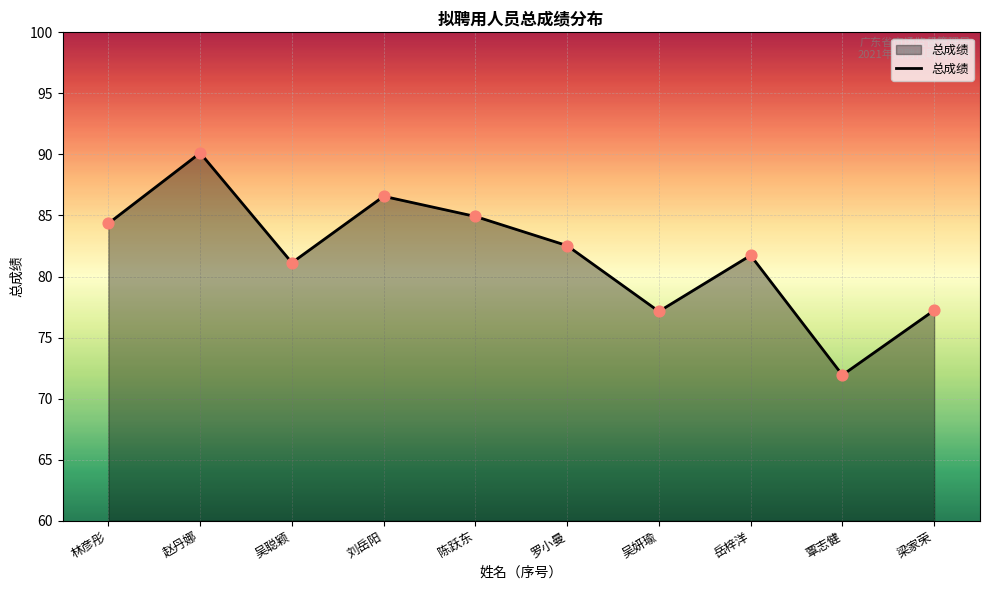

Which has a higher value, 陈跃东 or 岳梓洋?

陈跃东